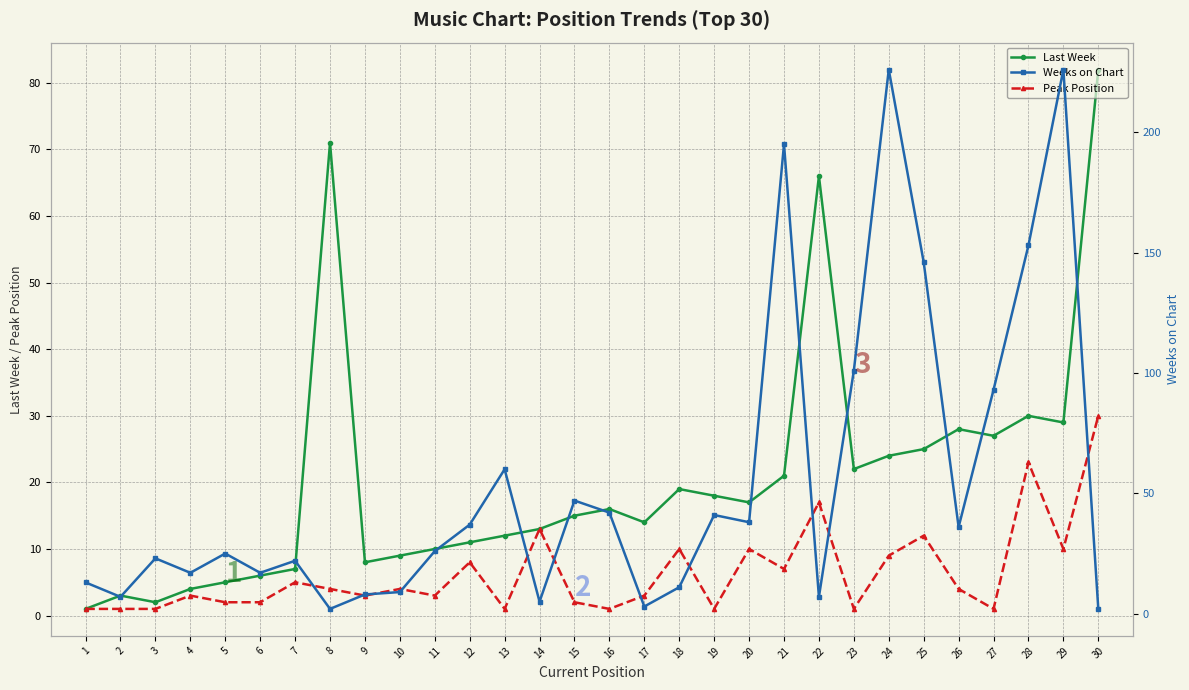

What is the value of the Weeks on Chart point at the 19th from the left?

41